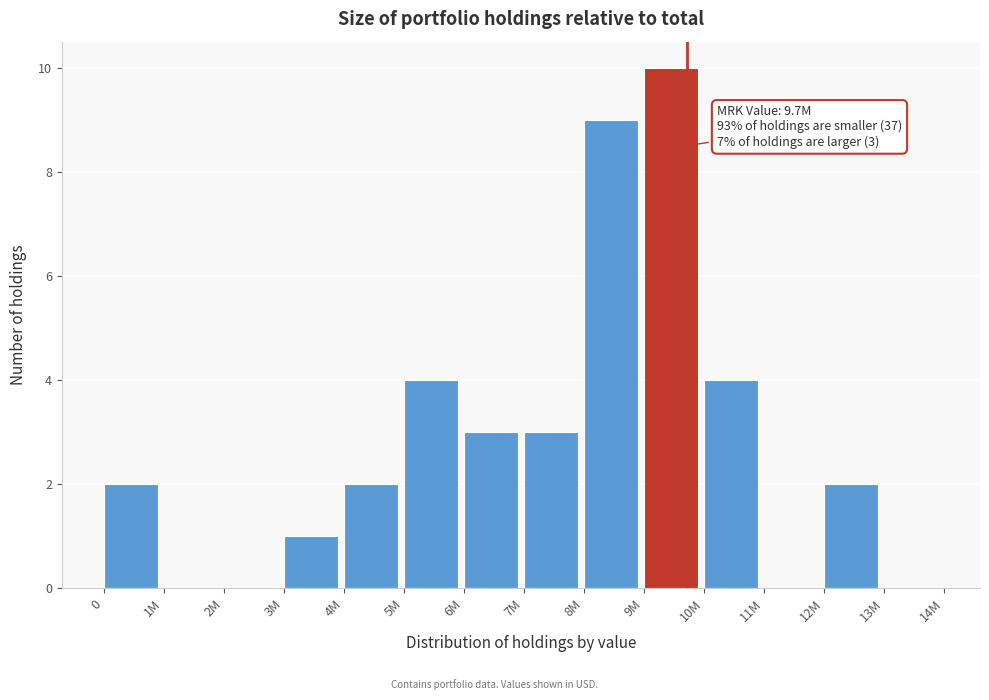

Reading left to right, what are all the values shown in this chart?

0=2	1M=0	2M=0	3M=1	4M=2	5M=4	6M=3	7M=3	8M=9	9M=10	10M=4	11M=0	12M=2	13M=0